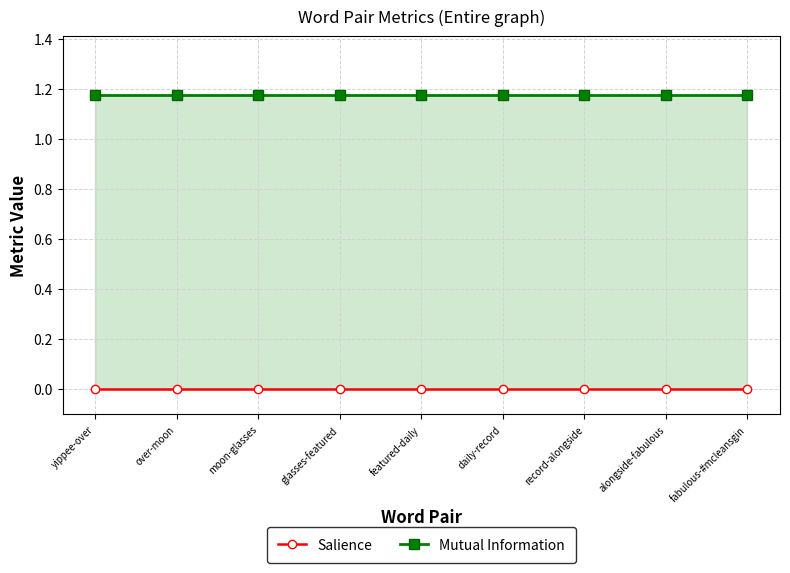

Which series has the widest spread of values?

Salience